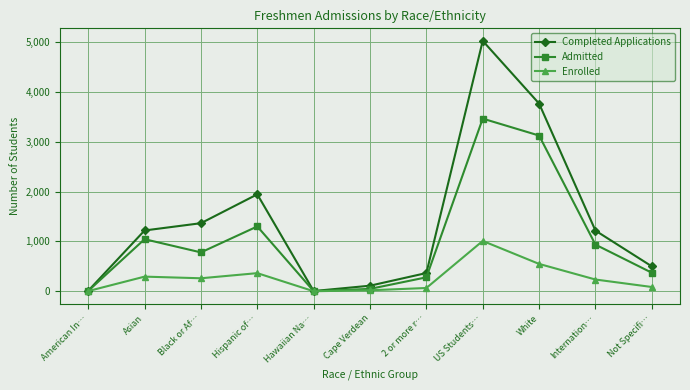

Rank the series by their average value, from lowest to highest.

Enrolled, Admitted, Completed Applications